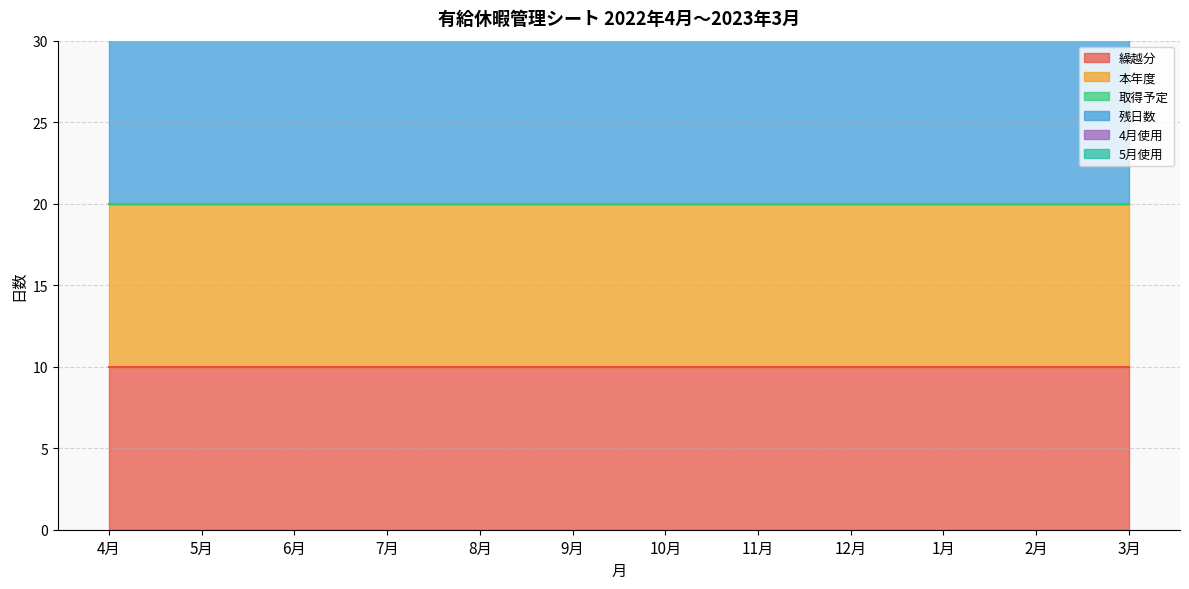

Reading right to left, list all the values displayed in this chart.

繰越分: 3月=10	2月=10	1月=10	12月=10	11月=10	10月=10	9月=10	8月=10	7月=10	6月=10	5月=10	4月=10
本年度: 3月=10	2月=10	1月=10	12月=10	11月=10	10月=10	9月=10	8月=10	7月=10	6月=10	5月=10	4月=10
取得予定: 3月=0	2月=0	1月=0	12月=0	11月=0	10月=0	9月=0	8月=0	7月=0	6月=0	5月=0	4月=0
残日数: 3月=20	2月=20	1月=20	12月=20	11月=20	10月=20	9月=20	8月=20	7月=20	6月=20	5月=20	4月=20
4月使用: 3月=0	2月=0	1月=0	12月=0	11月=0	10月=0	9月=0	8月=0	7月=0	6月=0	5月=0	4月=0
5月使用: 3月=0	2月=0	1月=0	12月=0	11月=0	10月=0	9月=0	8月=0	7月=0	6月=0	5月=0	4月=0